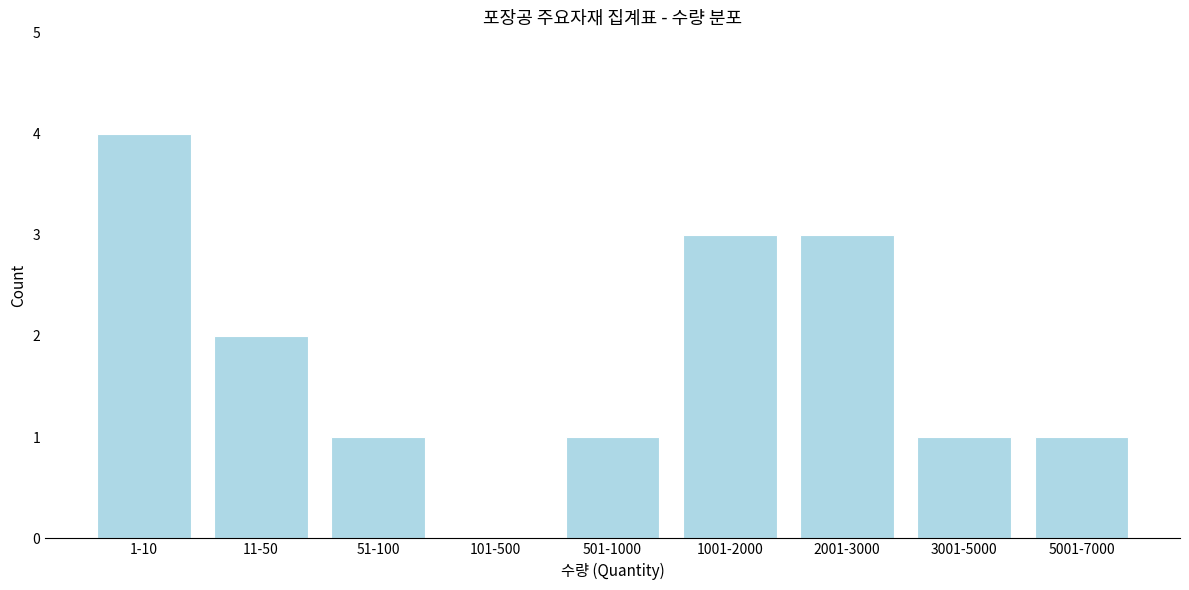

Reading right to left, what are all the values shown in this chart?

5001-7000=1	3001-5000=1	2001-3000=3	1001-2000=3	501-1000=1	101-500=0	51-100=1	11-50=2	1-10=4